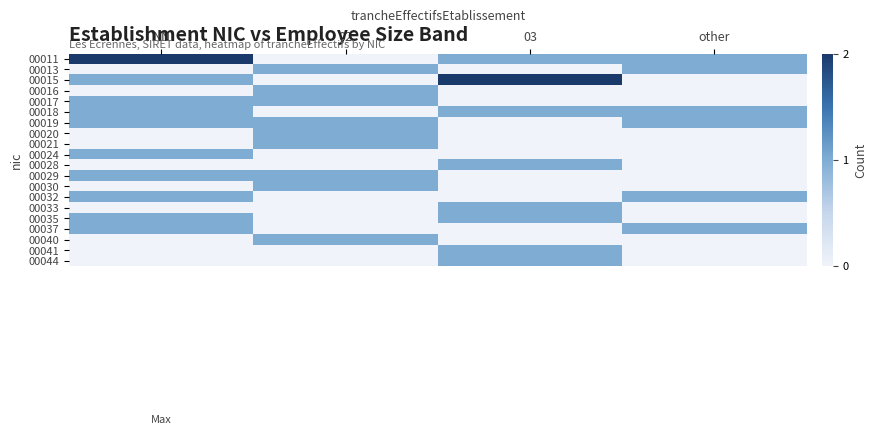

Reading left to right, transcribe all the data shown in this chart.

00011: NN=2	02=0	03=1	other=1
00013: NN=0	02=1	03=0	other=1
00015: NN=1	02=0	03=2	other=0
00016: NN=0	02=1	03=0	other=0
00017: NN=1	02=1	03=0	other=0
00018: NN=1	02=0	03=1	other=1
00019: NN=1	02=1	03=0	other=1
00020: NN=0	02=1	03=0	other=0
00021: NN=0	02=1	03=0	other=0
00024: NN=1	02=0	03=0	other=0
00028: NN=0	02=0	03=1	other=0
00029: NN=1	02=1	03=0	other=0
00030: NN=0	02=1	03=0	other=0
00032: NN=1	02=0	03=0	other=1
00033: NN=0	02=0	03=1	other=0
00035: NN=1	02=0	03=1	other=0
00037: NN=1	02=0	03=0	other=1
00040: NN=0	02=1	03=0	other=0
00041: NN=0	02=0	03=1	other=0
00044: NN=0	02=0	03=1	other=0